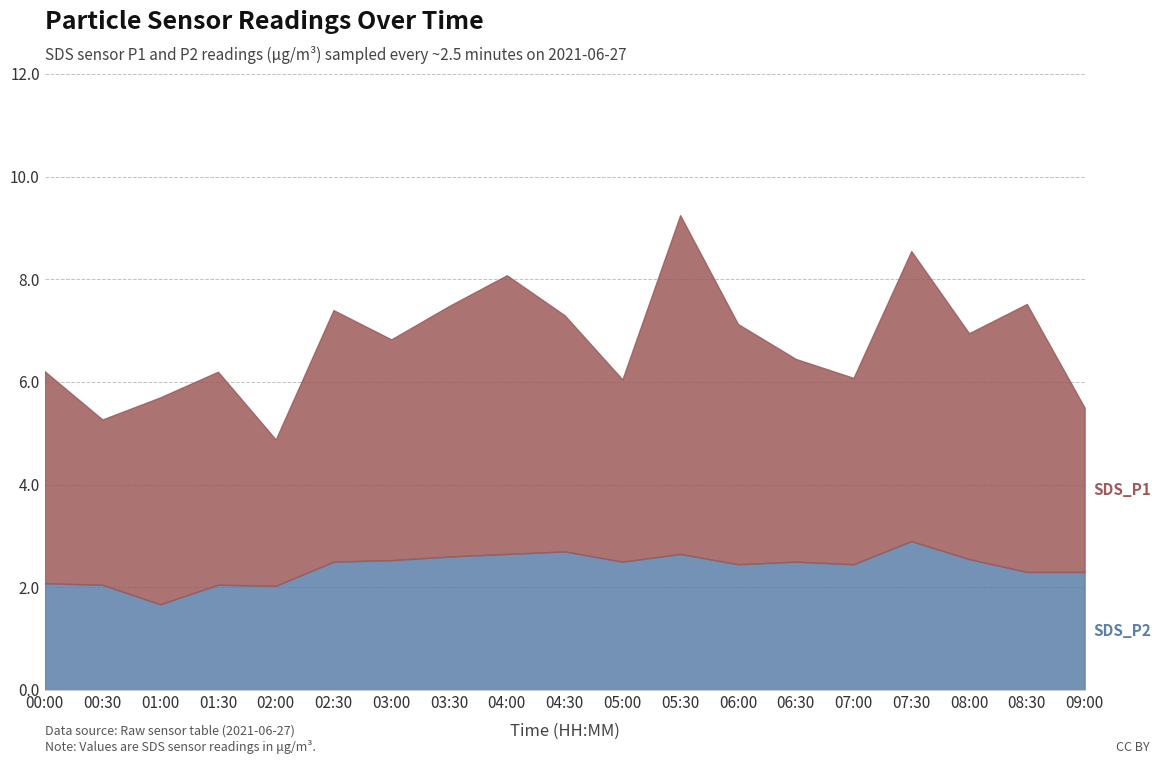

How many data points in SDS_P1 are less than 4?

6